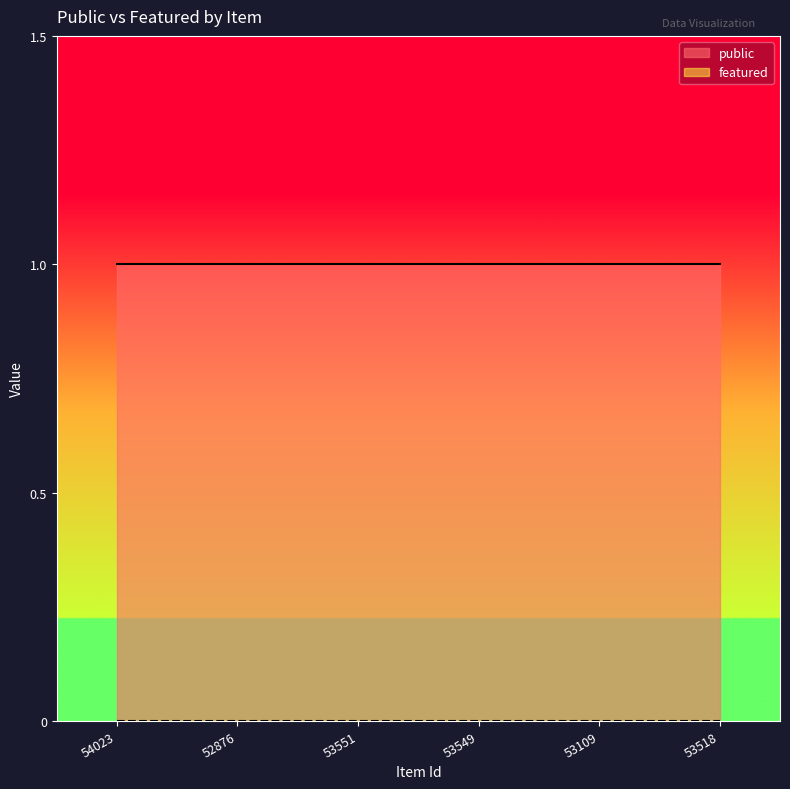

The value of public at 54023 is 1. True or false?

True